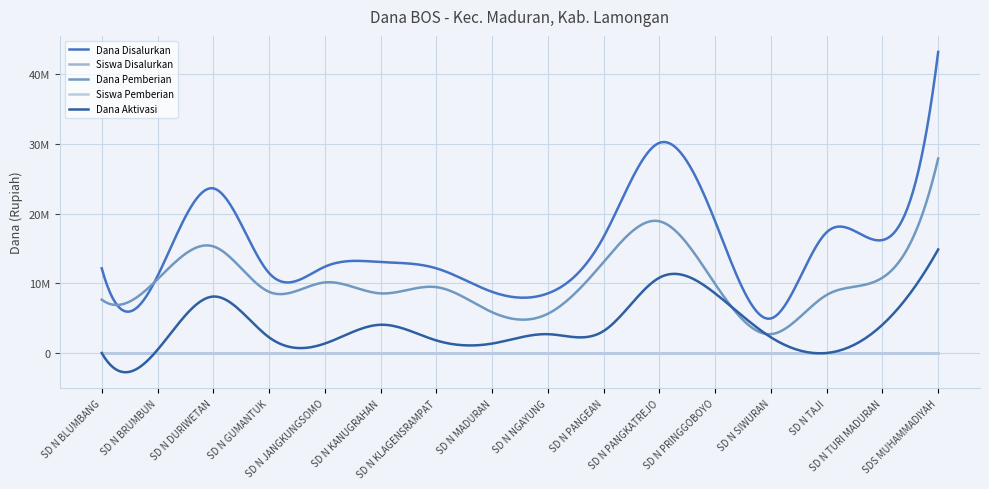

What is the label of the 3rd point from the right?

SD N TAJI